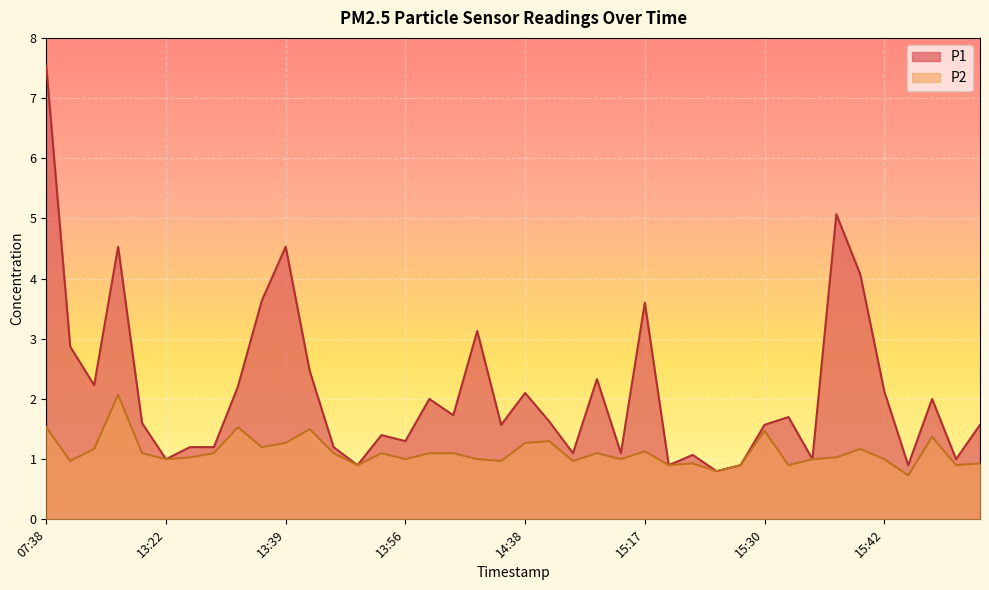

The P2 series shows 2.0 at 15:47. True or false?

False